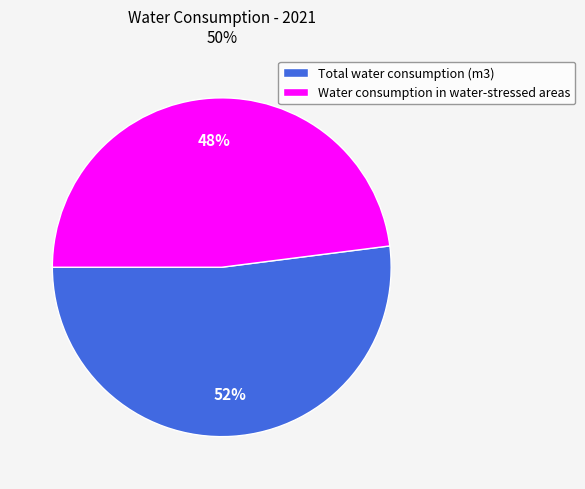

To the nearest percent, what portion does Total water consumption (m3) represent?

52%